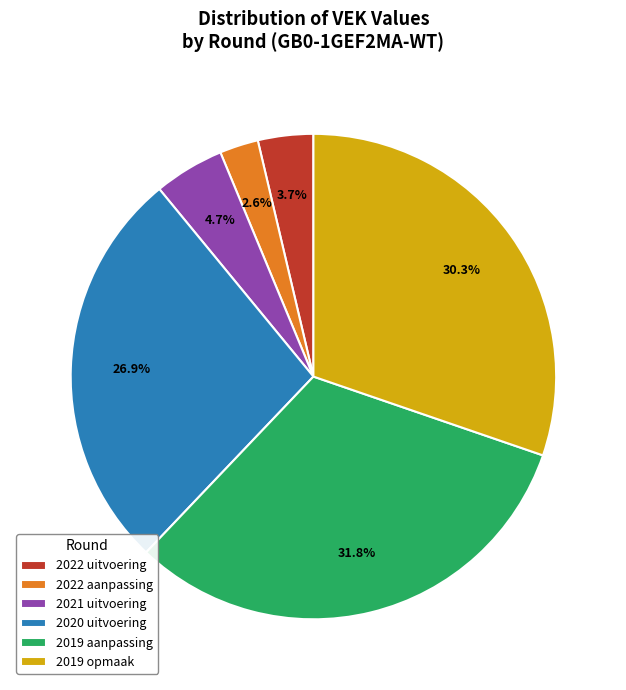

How many segments does this pie chart have?

6